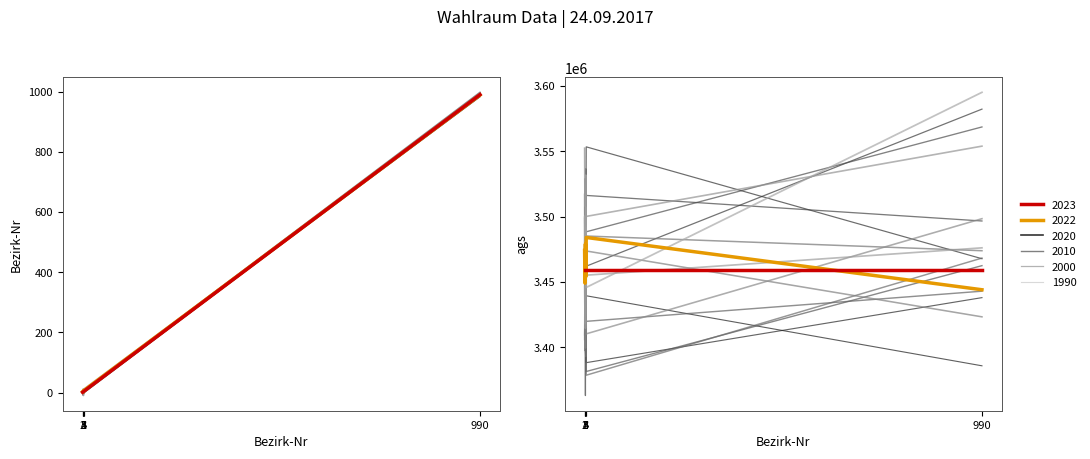

What is the difference between the maximum and minimum values?

121608.0